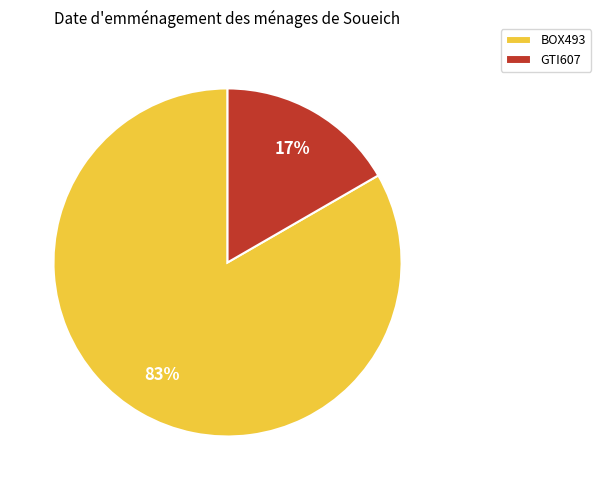

To the nearest percent, what portion does BOX493 represent?

83%